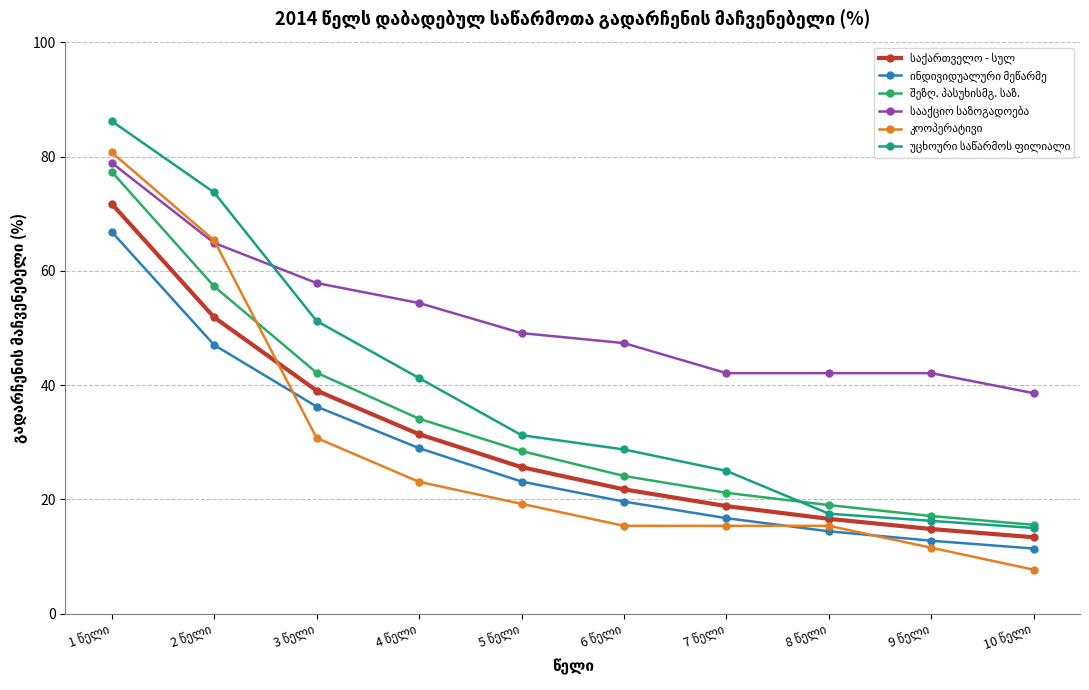

Rank the series at 5 წელი from highest to lowest value.

სააქციო საზოგადოება, უცხოური საწარმოს ფილიალი, შეზღ. პასუხისმგ. საზ., საქართველო - სულ, ინდივიდუალური მეწარმე, კოოპერატივი